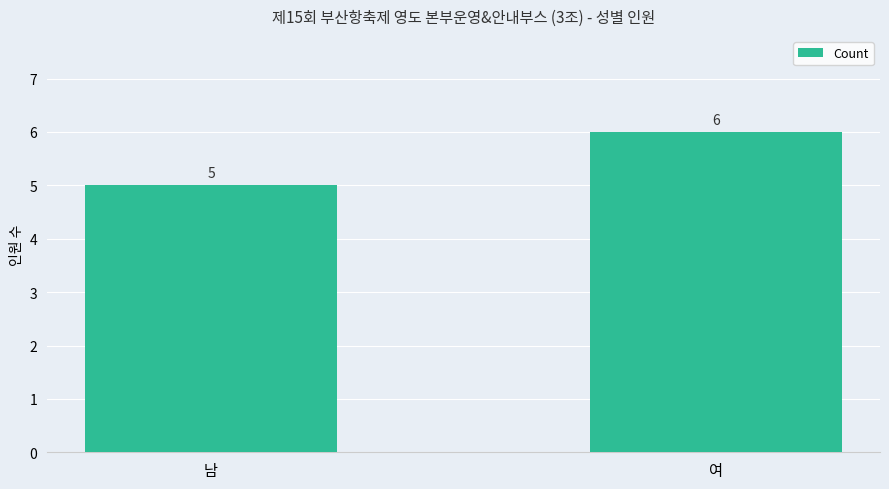

What is the label of the 2nd bar from the left?

여